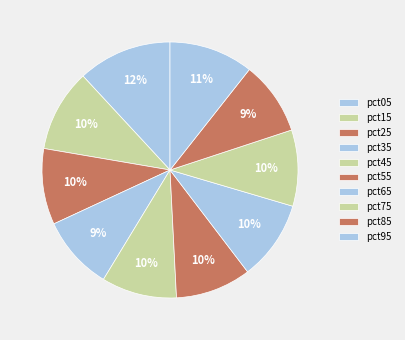

True or false: pct25 accounts for 1% of the total.

False